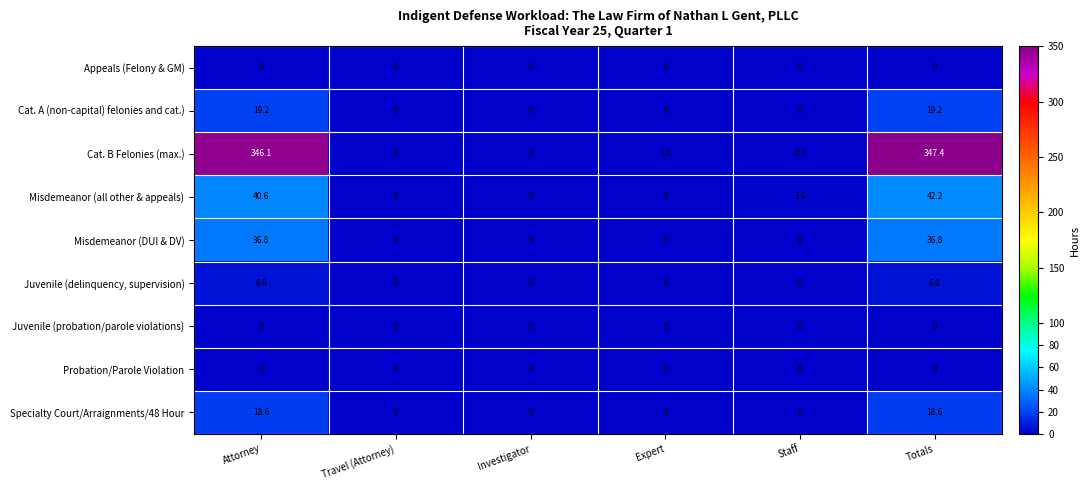

What is the maximum value shown in the chart?

347.4